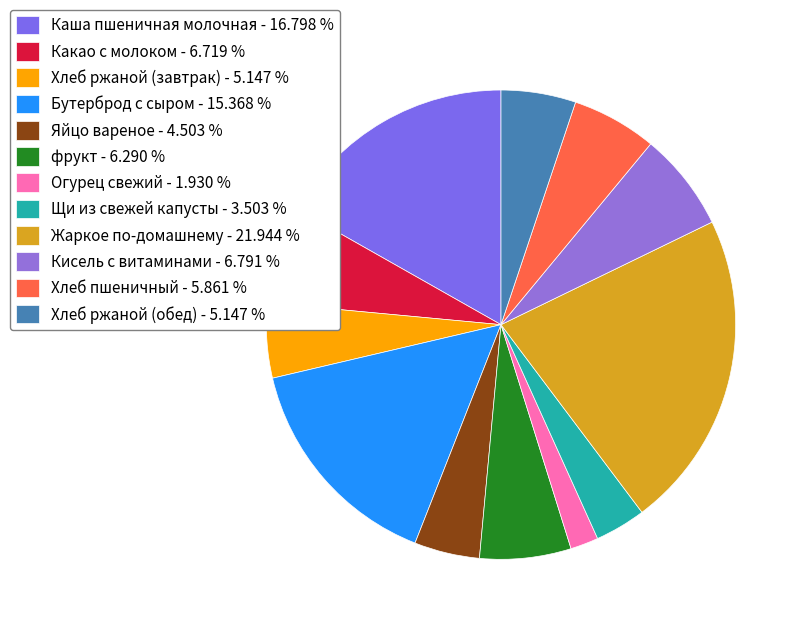

Count the number of slices in the pie.

12